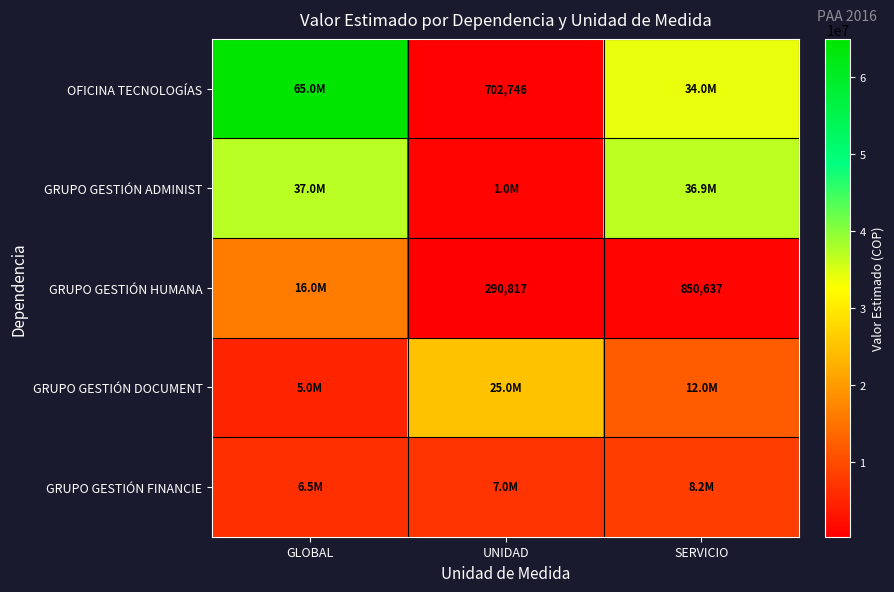

What value does the GRUPO GESTIÓN ADMINIST series have at SERVICIO?

36862270